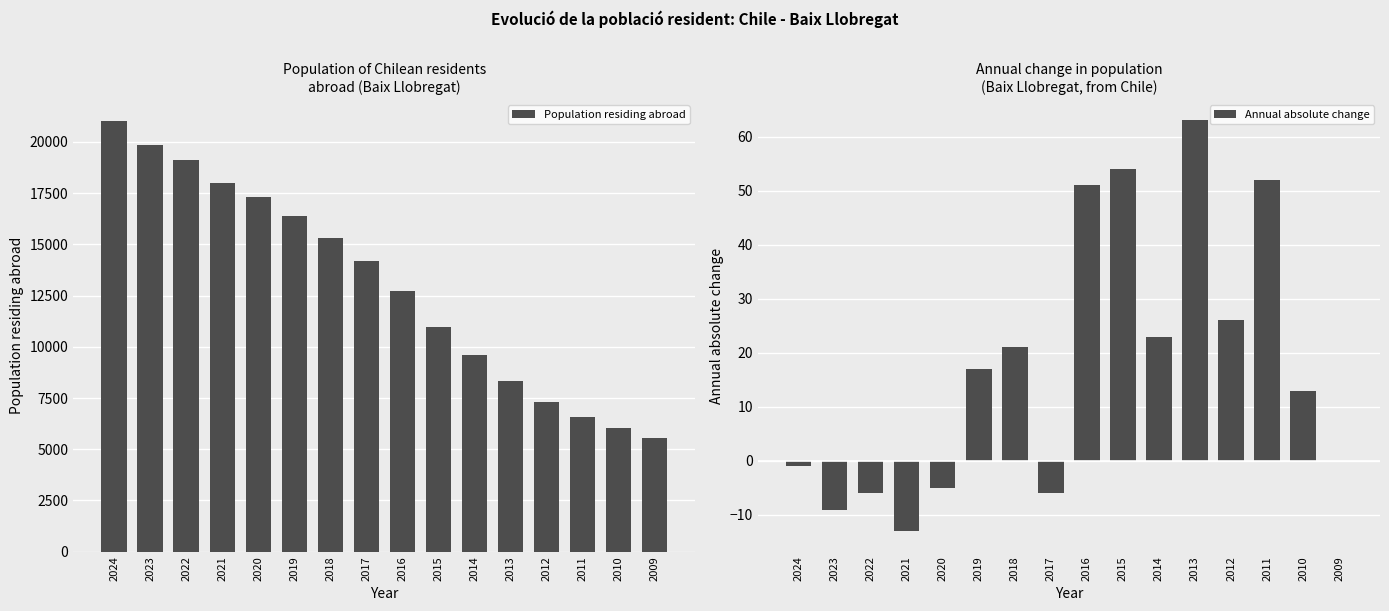

At which category is the sum across all series the highest?

2024